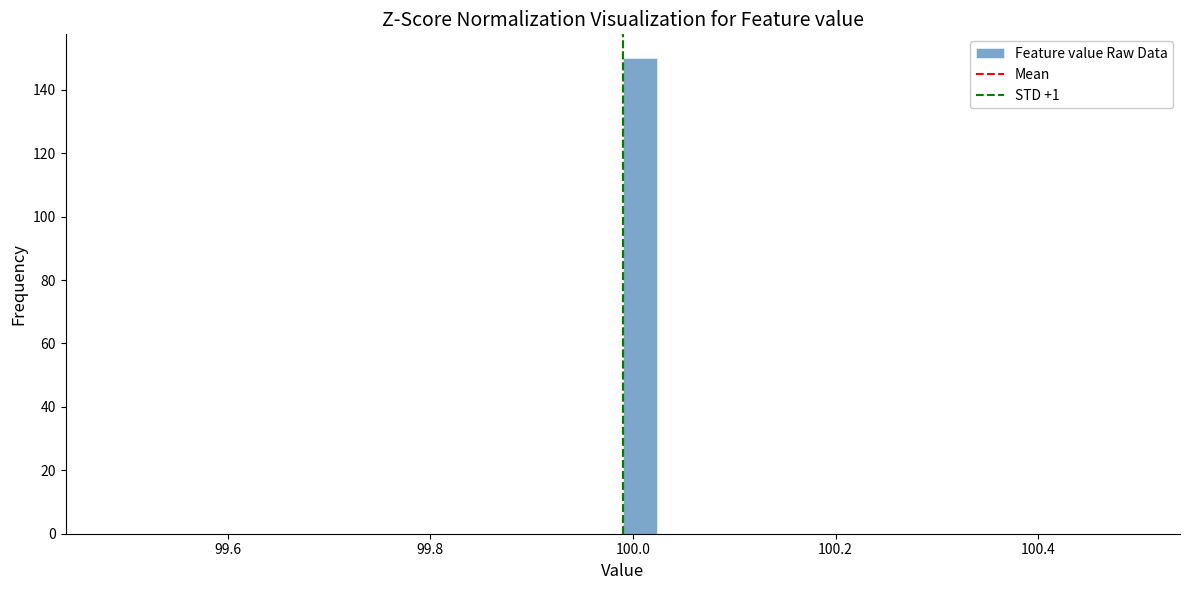

Read against the x-axis, roughly where is the centre of the tallest bar?

100.00